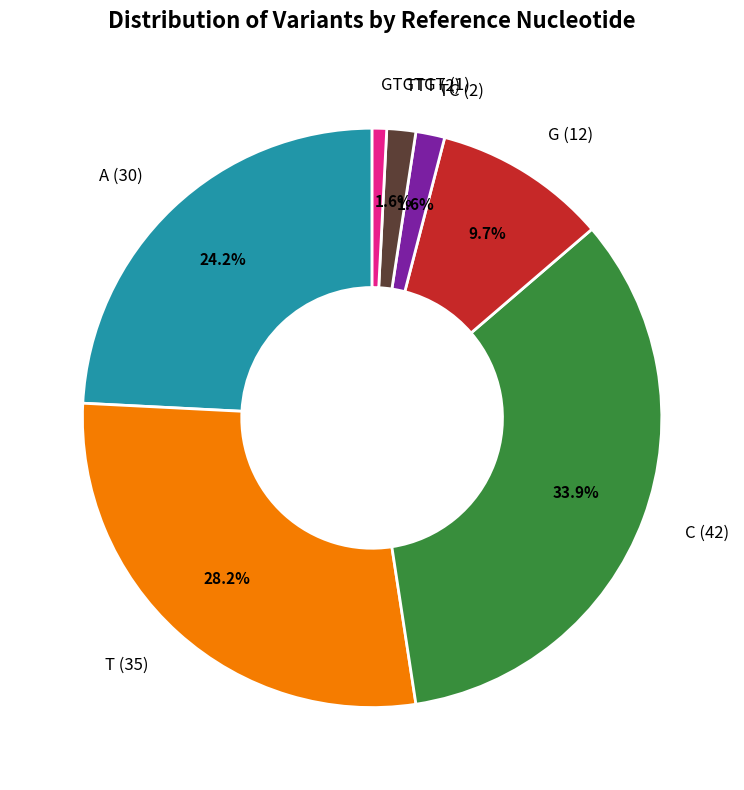

How many slices are in this pie chart?

7